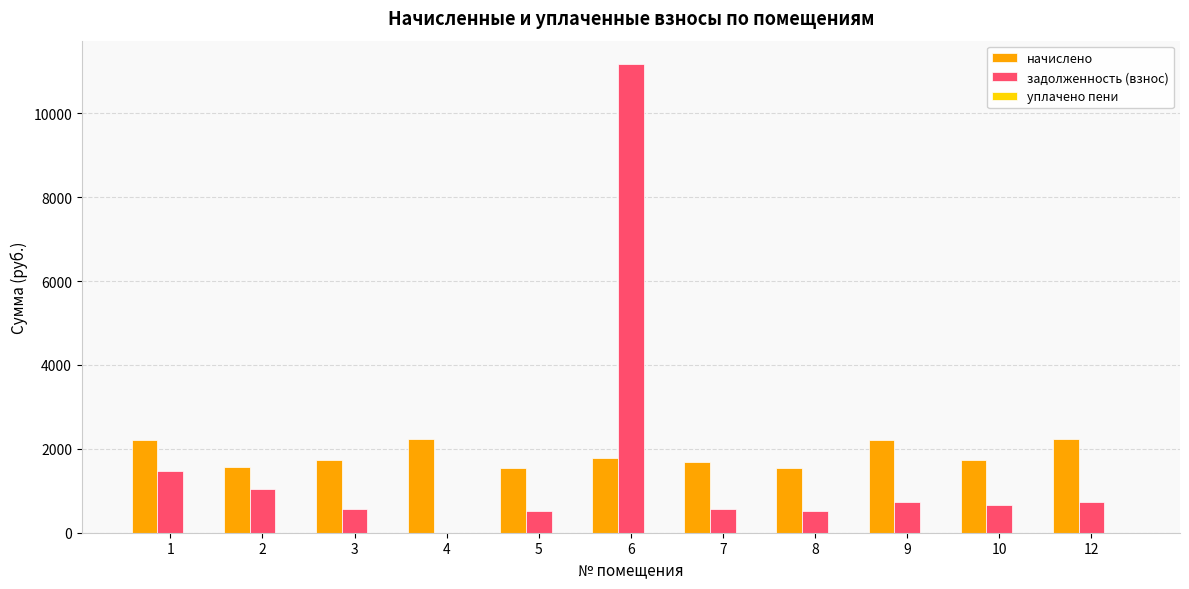

What is the sum of the начислено values at 6 and 2?

3347.1